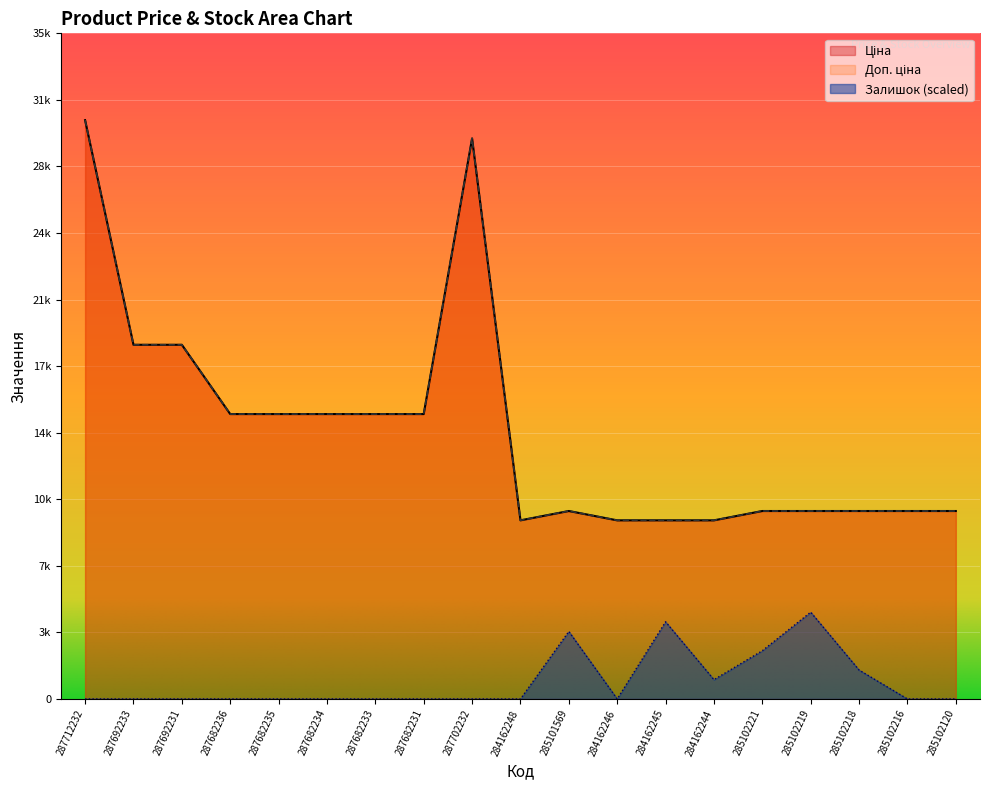

At which label is Доп. ціна closest to 20098?

287692233